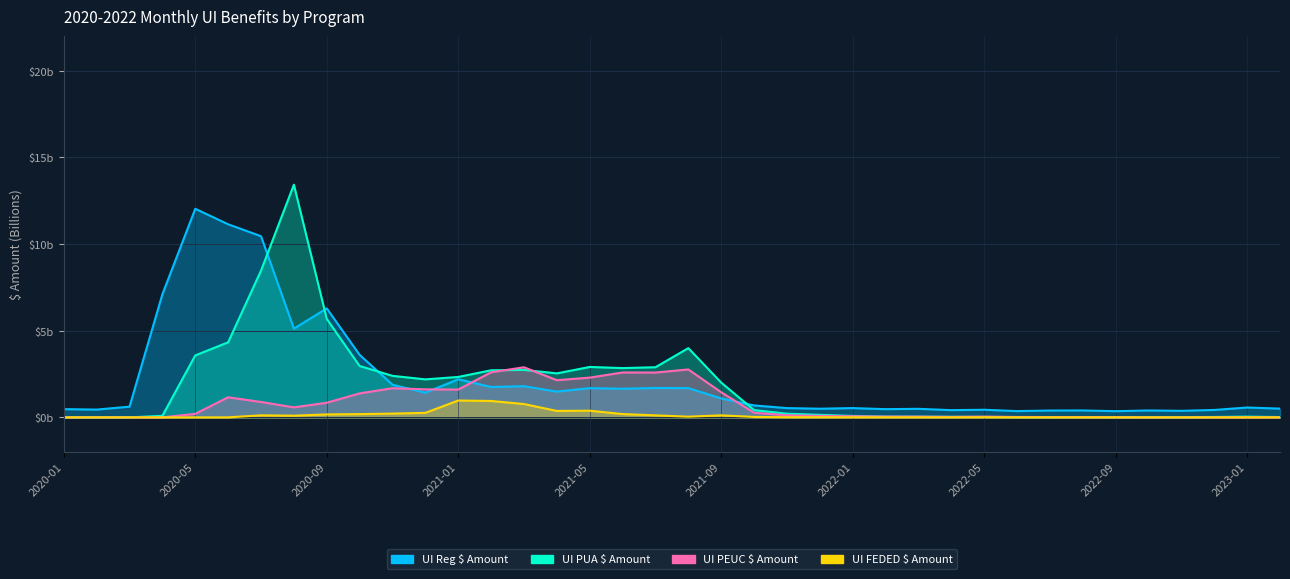

What is the label of the 28th point from the right?

2020-11